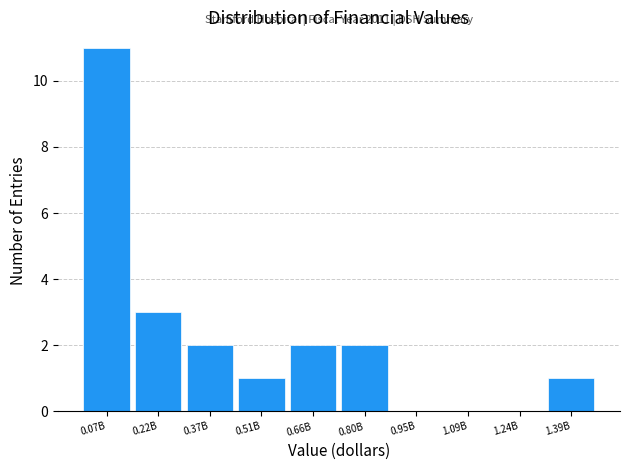

Reading right to left, transcribe all the data shown in this chart.

1.39B=1	1.24B=0	1.09B=0	0.95B=0	0.80B=2	0.66B=2	0.51B=1	0.37B=2	0.22B=3	0.07B=11